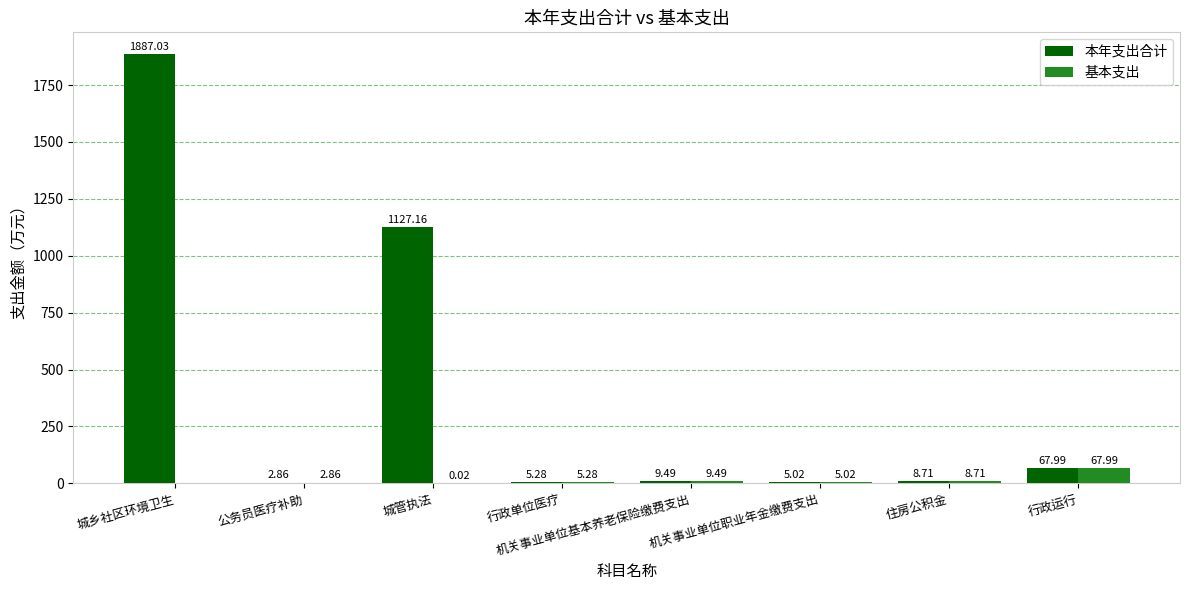

Where is 本年支出合计 nearest to the value 944?

城管执法